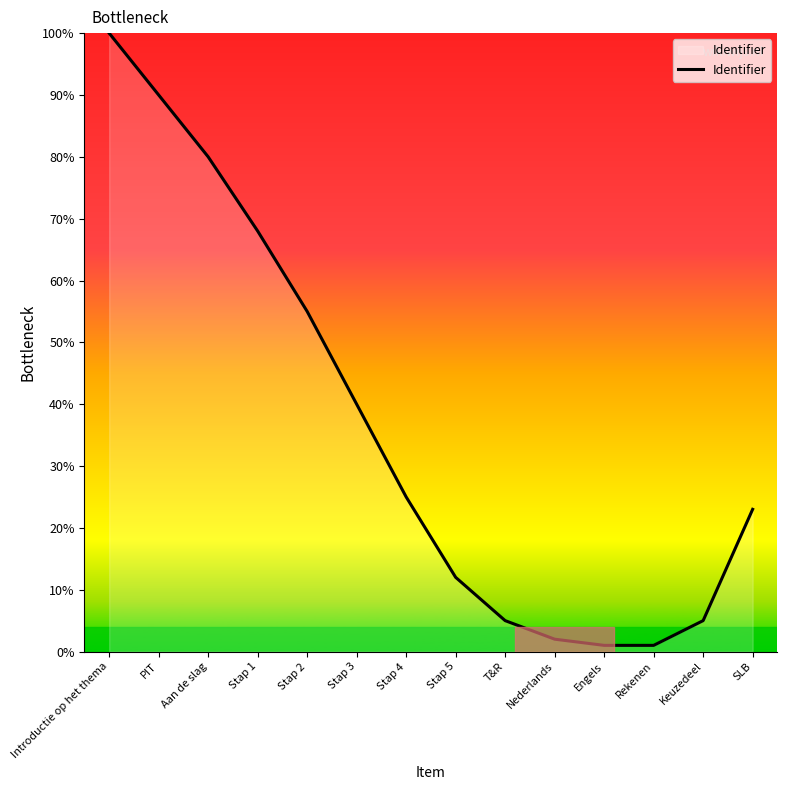

At which category does the chart reach its peak across all series?

Introductie op het thema